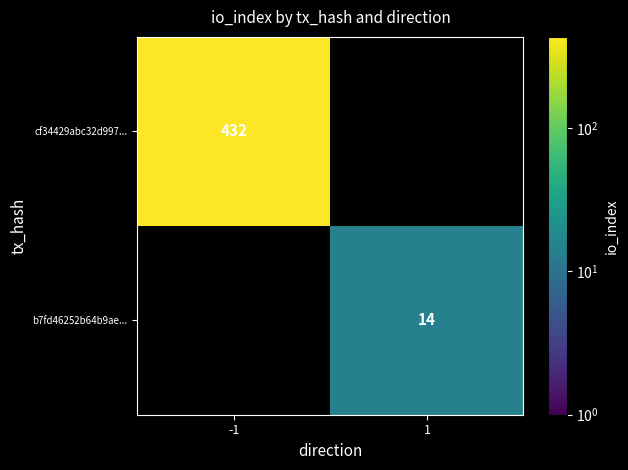

Is it true that cf34429abc32d997... equals 747 at -1?

False